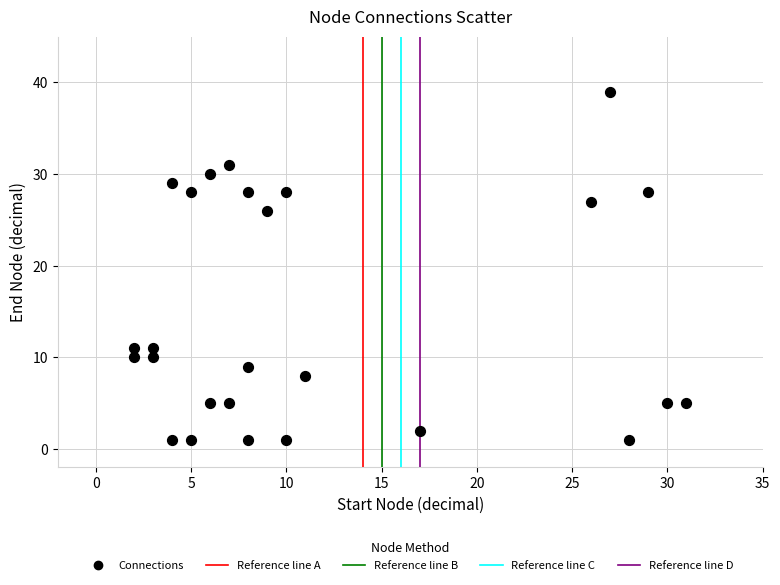

What is the range of Y values (max minus min)?

38